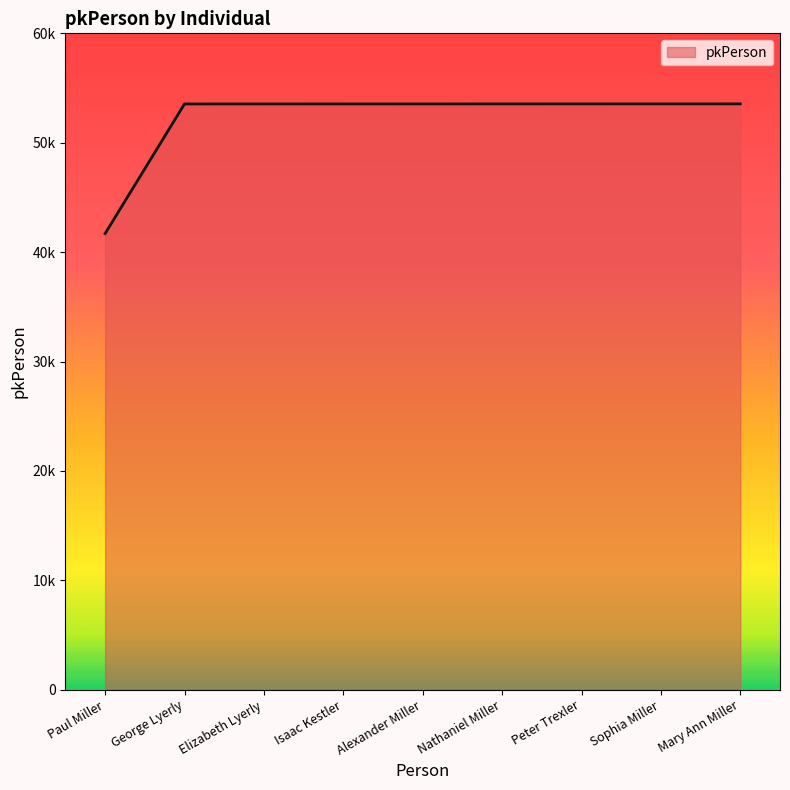

True or false: there are more than 0 points higher than both neighbors.

False